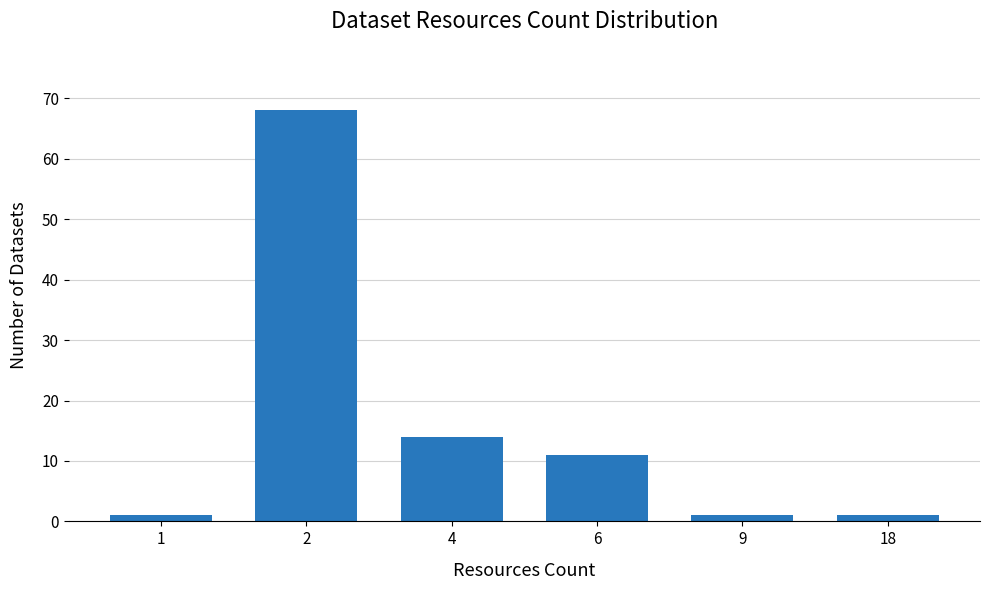

The value at 9 is 1. True or false?

True